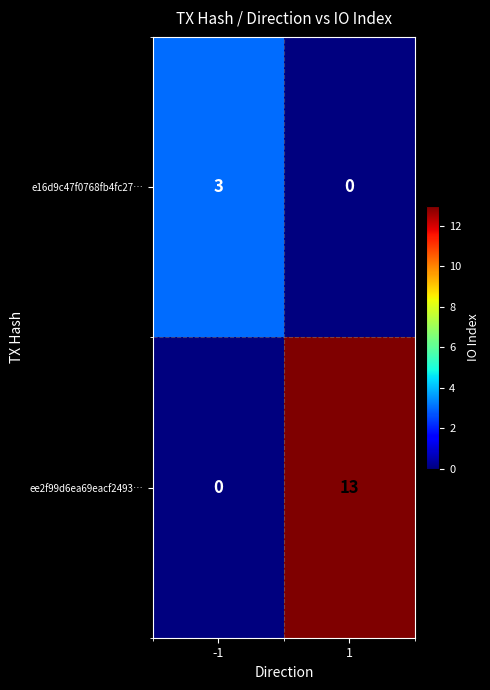

Reading left to right, extract all data points from this chart.

e16d9c47f0768fb4fc27…: -1=3	1=0
ee2f99d6ea69eacf2493…: -1=0	1=13